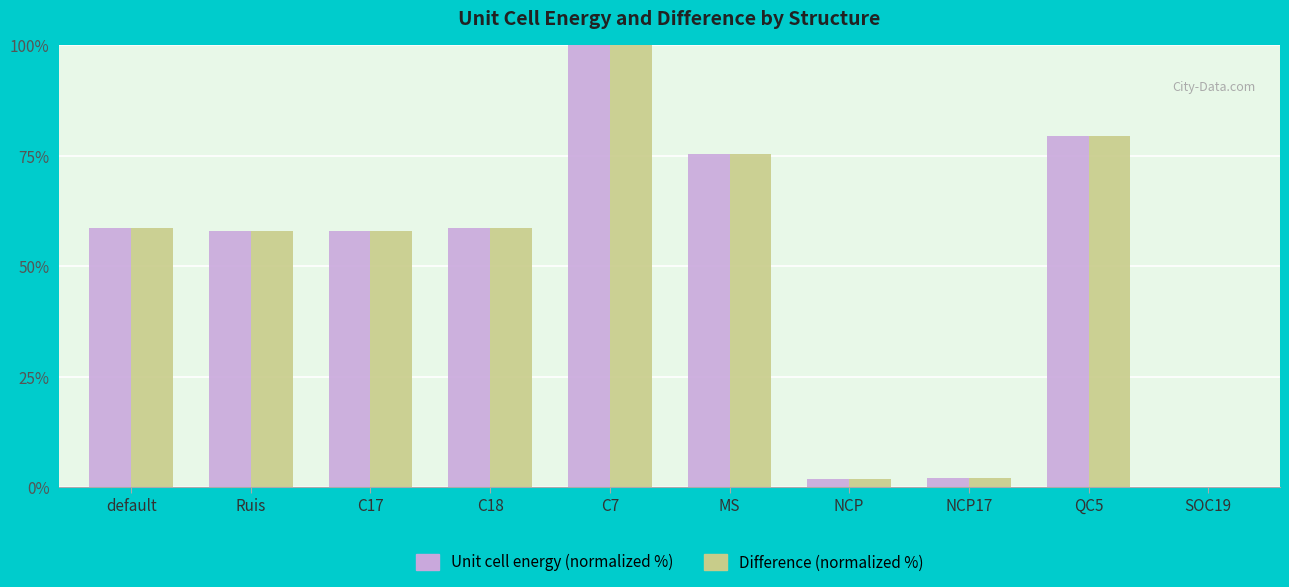

What is the difference between the Difference (normalized %) values at default and QC5?

20.9